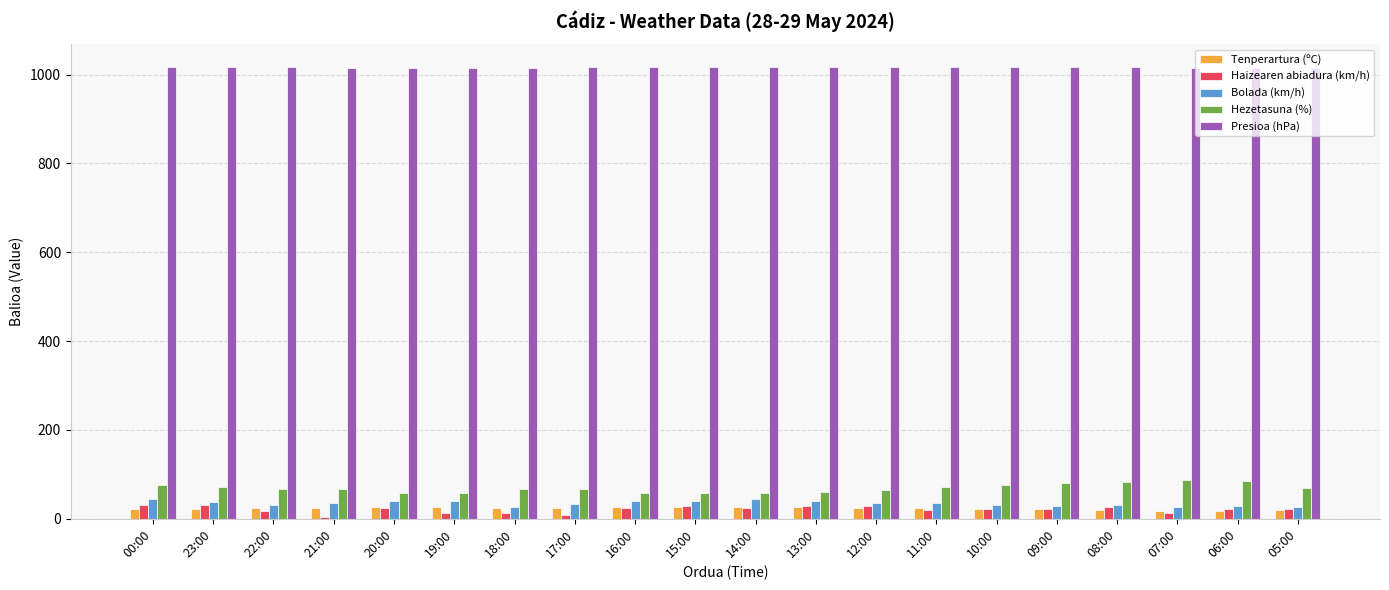

Does the chart contain stacked bars?

No